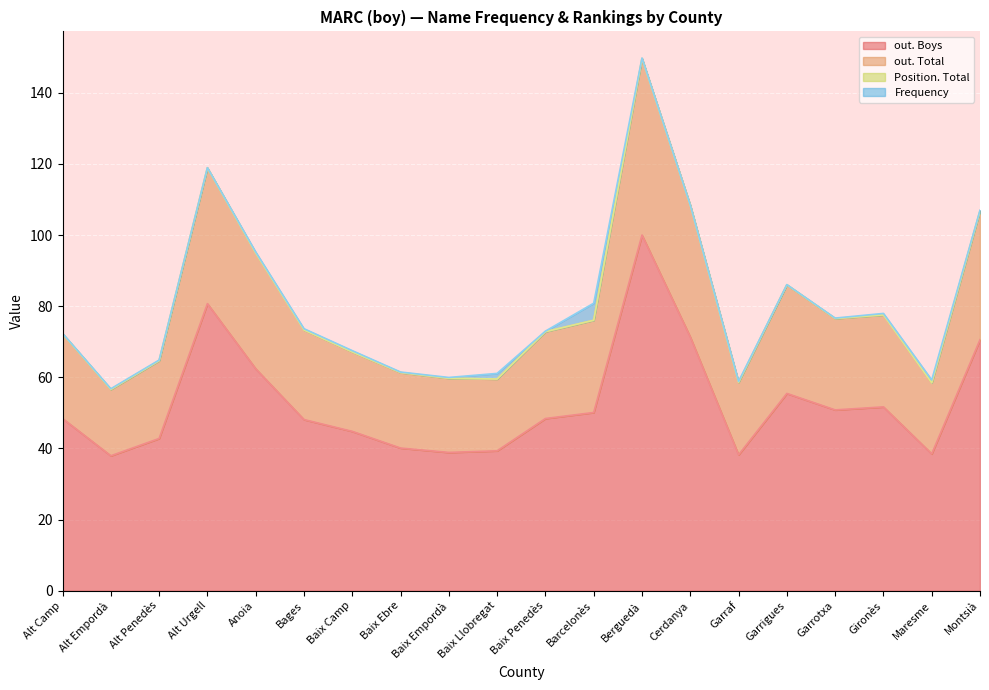

What is the difference between the maximum and minimum values in the out. Boys series?

62.1